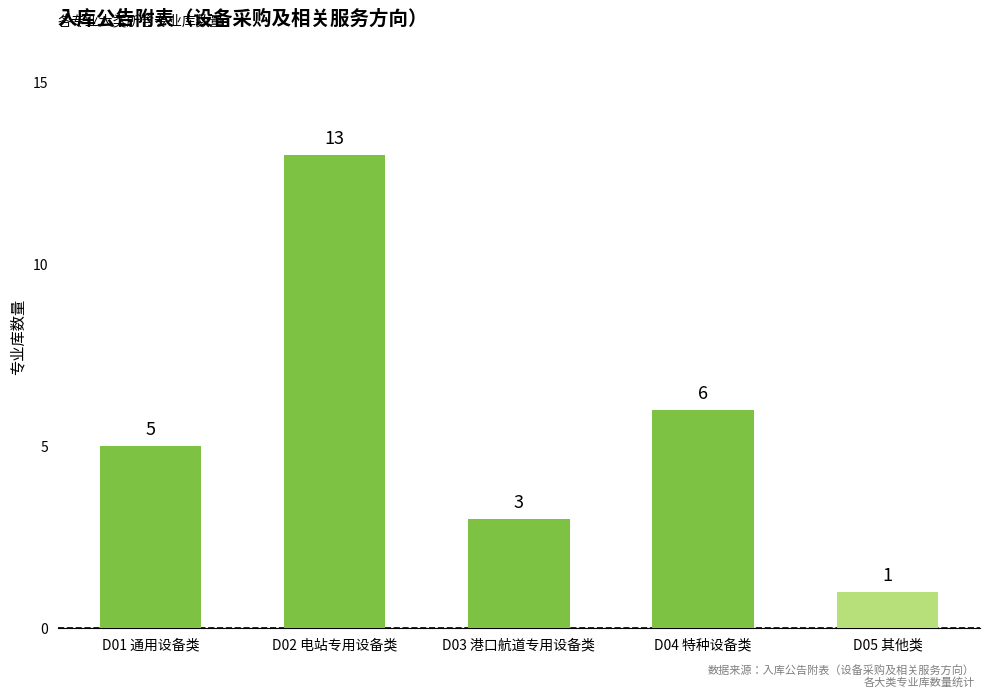

Which category has the highest value across all series?

D02 电站专用设备类